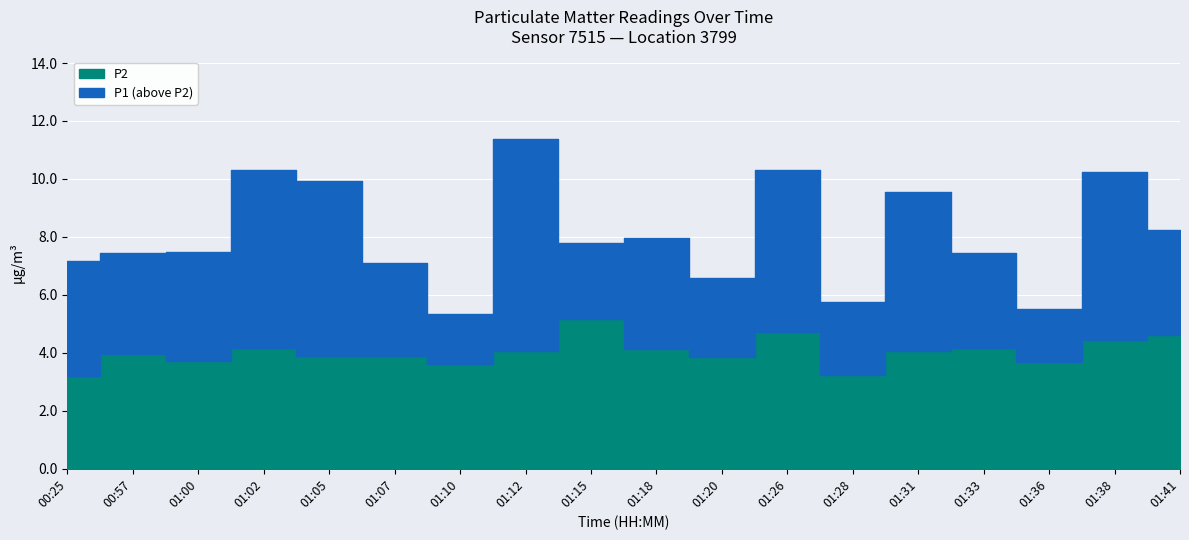

At which category does P2 reach its first local valley?

01:00